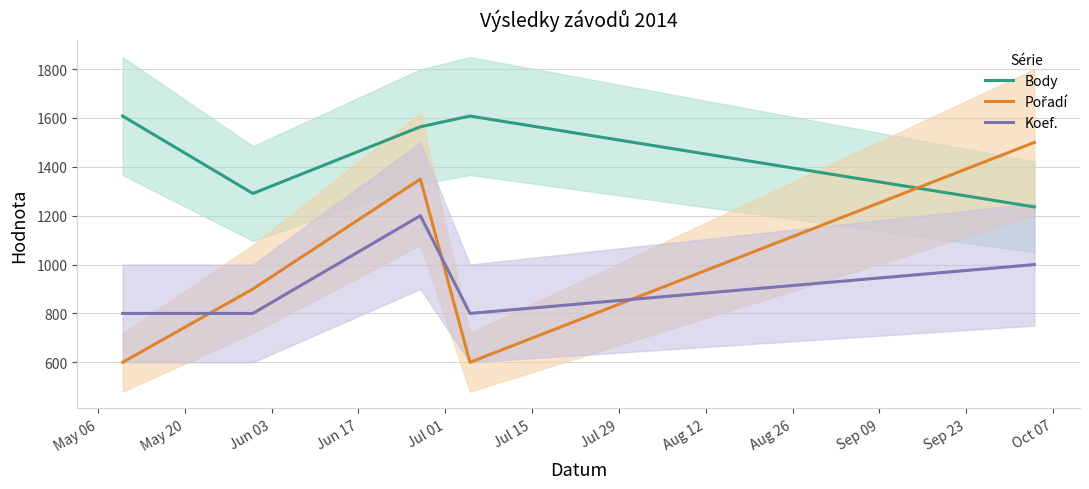

True or false: Body and Koef. cross at least once.

False